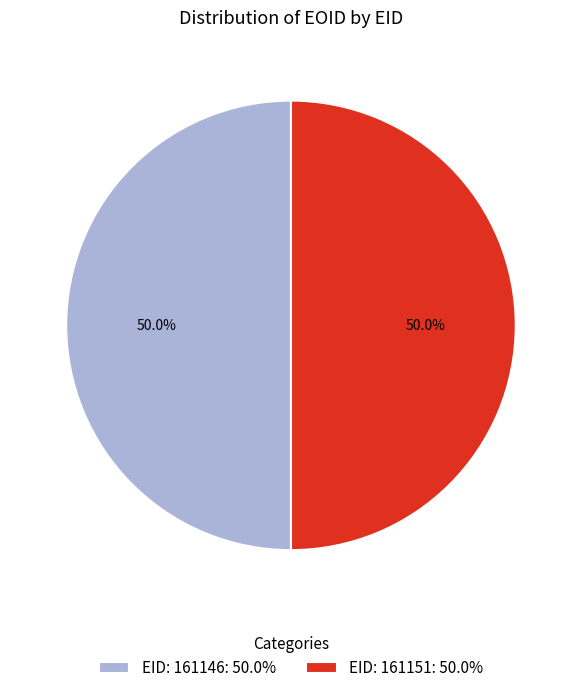

Combined, do EID: 161151: 50.0% and EID: 161146: 50.0% account for over 50%?

Yes